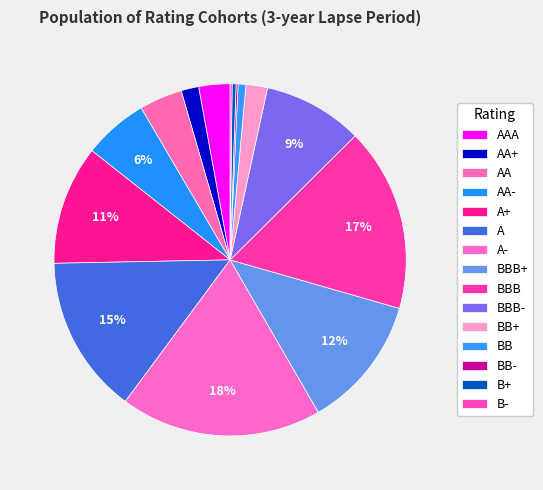

To the nearest percent, what percentage of the pie is BBB+?

12%